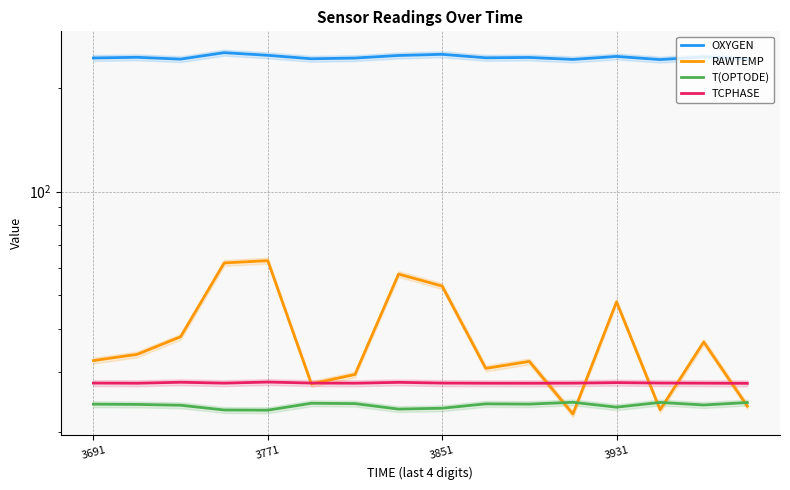

Reading left to right, list all the values displayed in this chart.

OXYGEN: 244.4	245.4	242.5	253.1	248.7	243.0	244.2	248.4	250.4	244.6	245.2	242.0	246.9	241.7	246.1	243.1
RAWTEMP: 32.3	33.7	37.9	62.1	63.1	27.7	29.5	57.7	53.2	30.7	32.2	22.6	47.9	23.3	36.6	23.8
T(OPTODE): 24.2	24.1	24.0	23.2	23.2	24.3	24.3	23.4	23.5	24.2	24.2	24.5	23.7	24.5	24.0	24.4
TCPHASE: 27.8	27.8	28.0	27.8	28.0	27.8	27.8	28.0	27.8	27.8	27.8	27.8	27.9	27.8	27.8	27.8